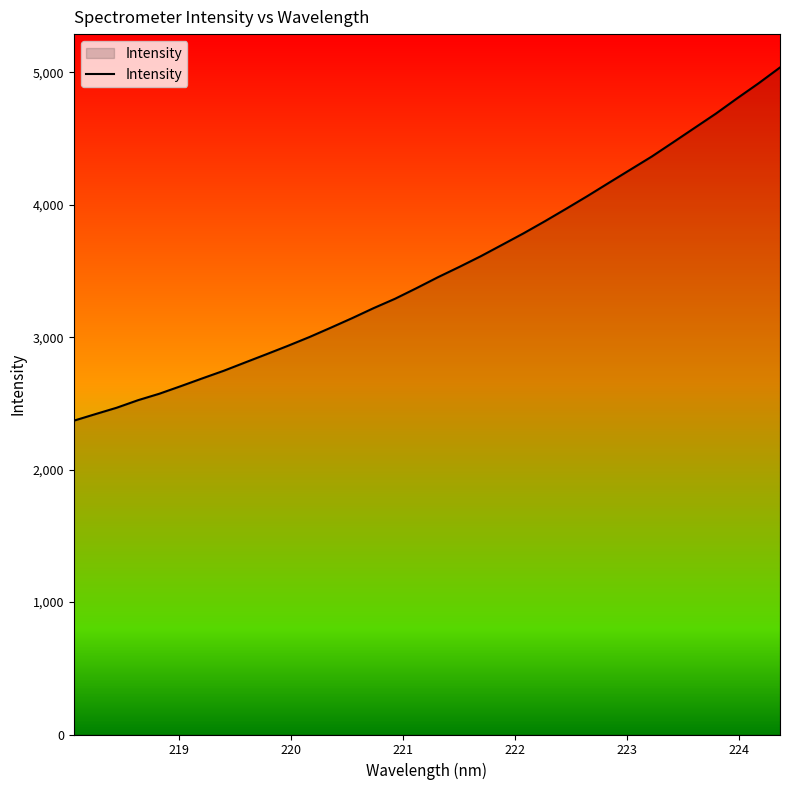

What is the minimum value shown in the chart?

2369.8